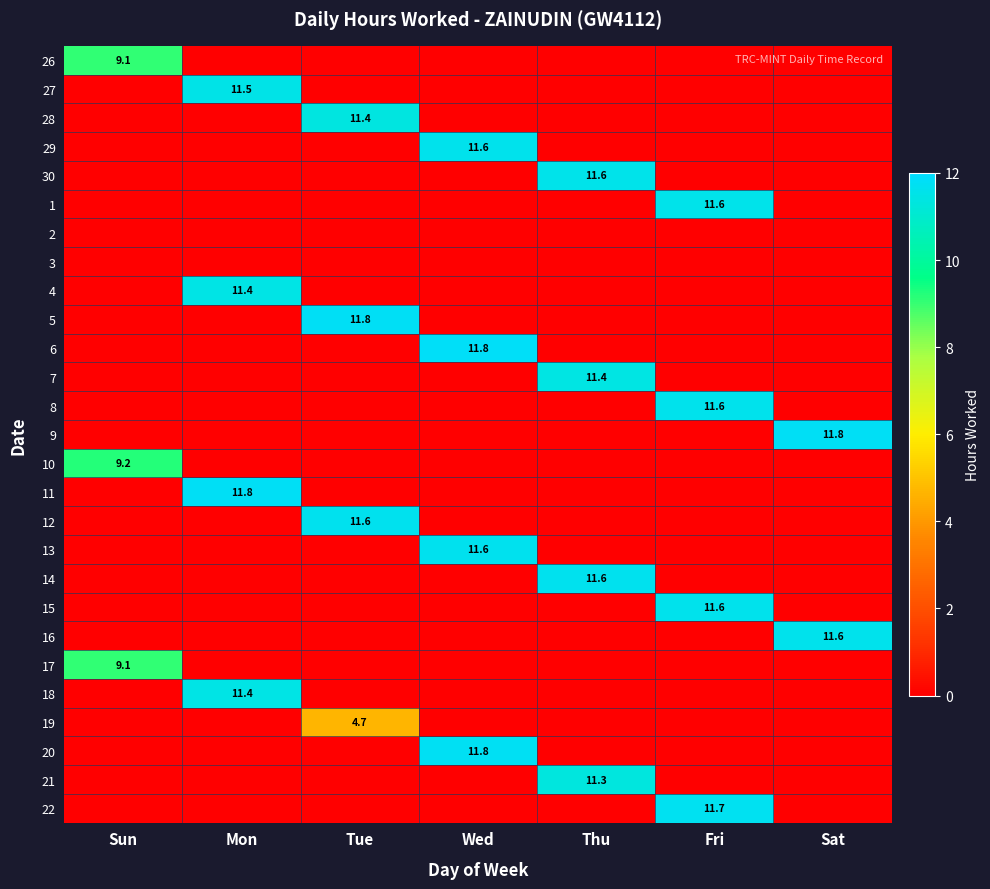

The 20 series shows 3.2 at Wed. True or false?

False